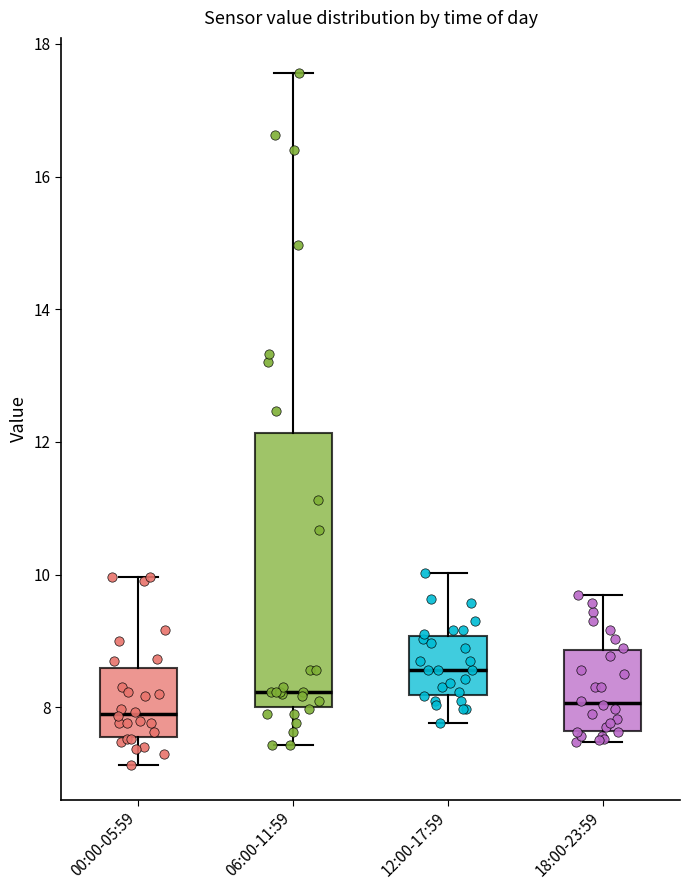

Reading left to right, transcribe this box plot: for each box, give where its median line is, the range the box spans, and where its two whiskers end, as read against the y-axis. The values are not printed on the chart, so give them approximately, as read against the axis.

00:00-05:59: median 8.0, box 7.6 to 8.6, whiskers 7.2 to 10.0
06:00-11:59: median 8.2, box 8.0 to 12.2, whiskers 7.4 to 17.6
12:00-17:59: median 8.6, box 8.2 to 9.0, whiskers 7.8 to 10.0
18:00-23:59: median 8.0, box 7.6 to 8.8, whiskers 7.4 to 9.8